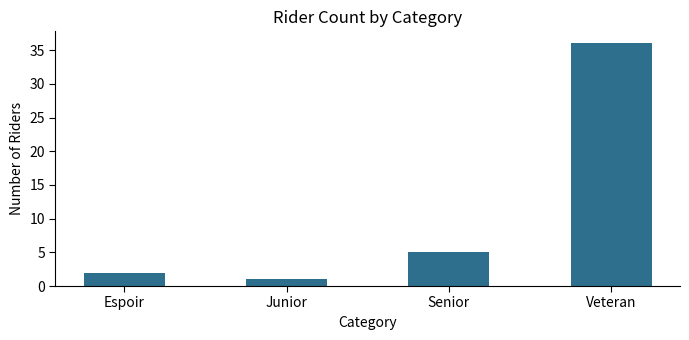

What is the average value?

11